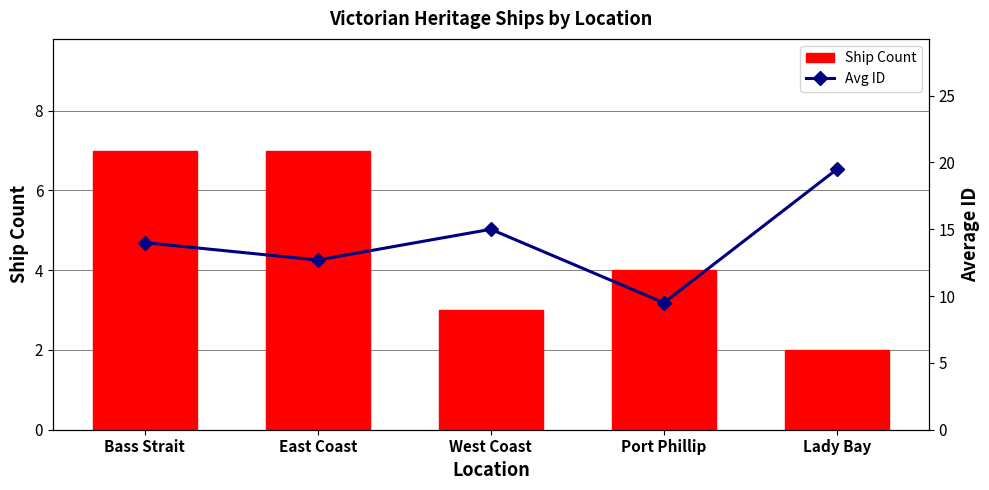

Which series has the widest spread of values?

Avg ID